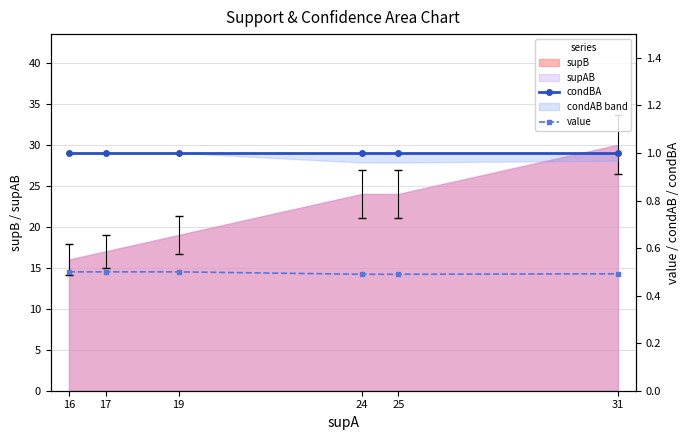

True or false: condBA has more than 0 points higher than both neighbors.

False